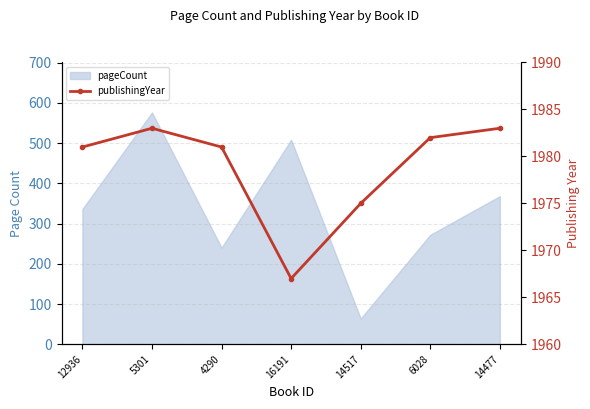

What is the label of the 5th point from the right?

4290